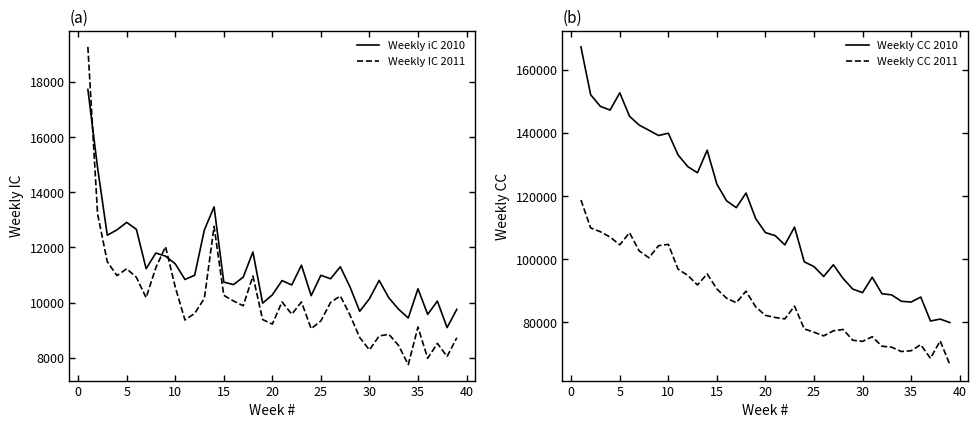

What are all the series names shown in the legend?

Weekly iC 2010, Weekly IC 2011, Weekly CC 2010, Weekly CC 2011